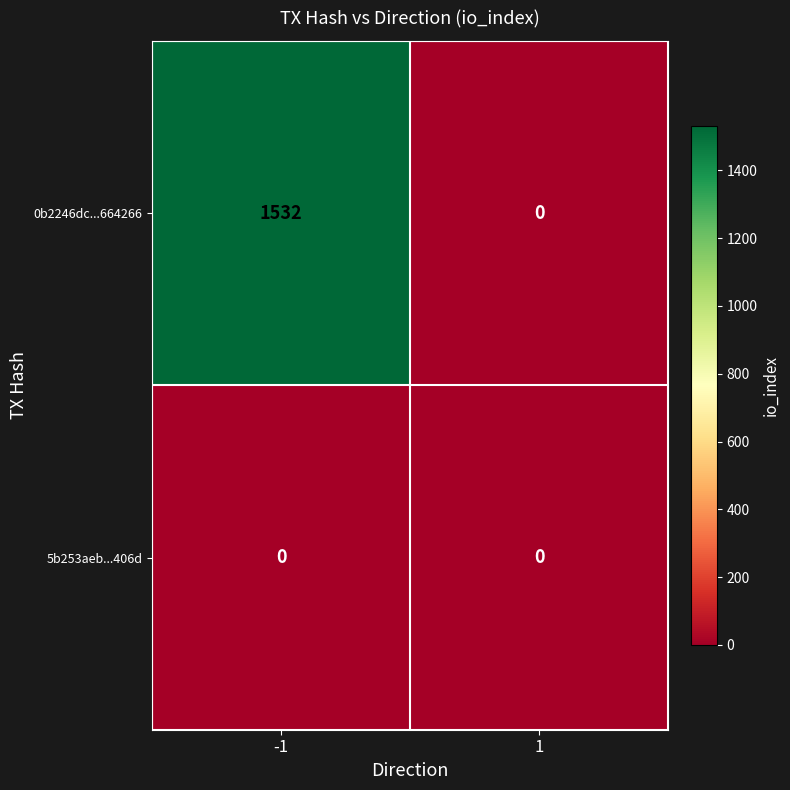

What is the maximum value shown in the chart?

1532